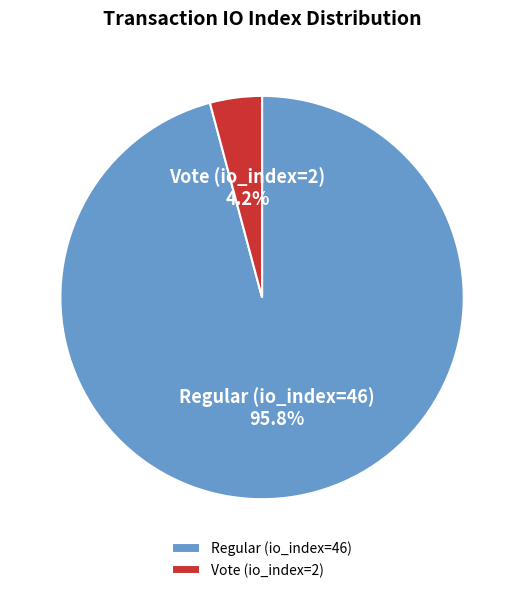

What is the largest slice in the pie chart?

Regular (io_index=46)